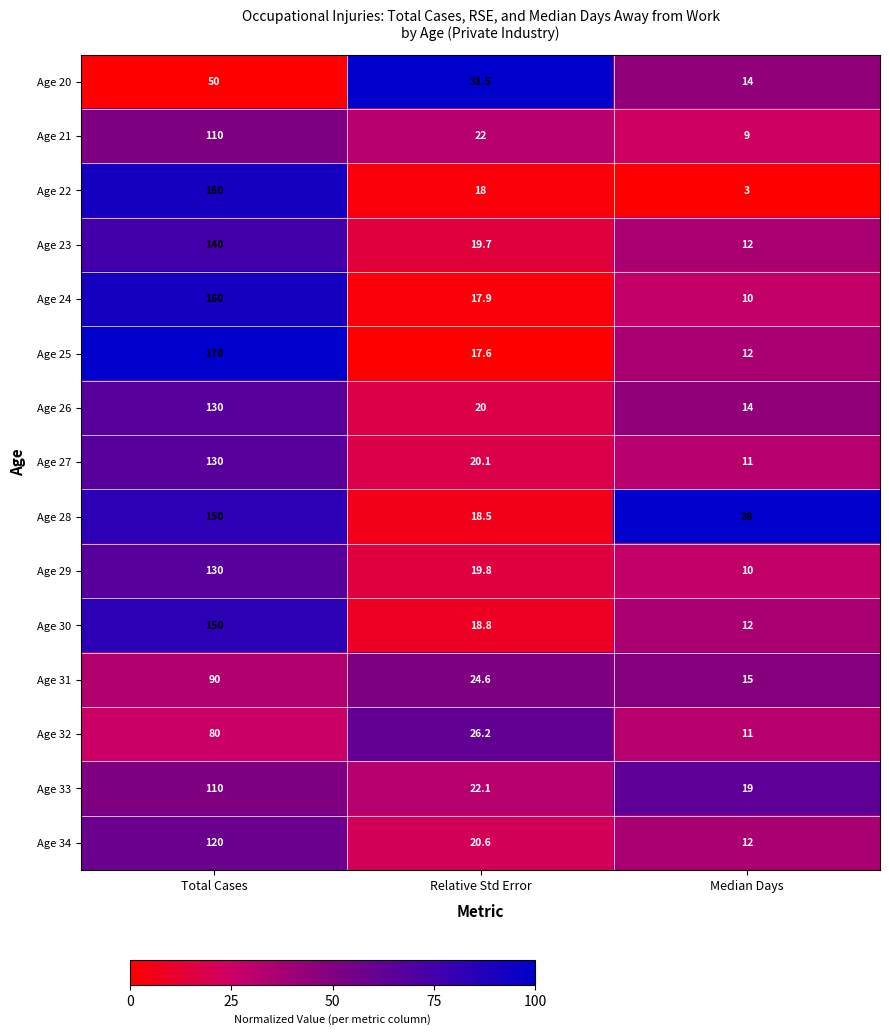

True or false: Age 21 has a value of 22.0 at Relative Std Error.

True